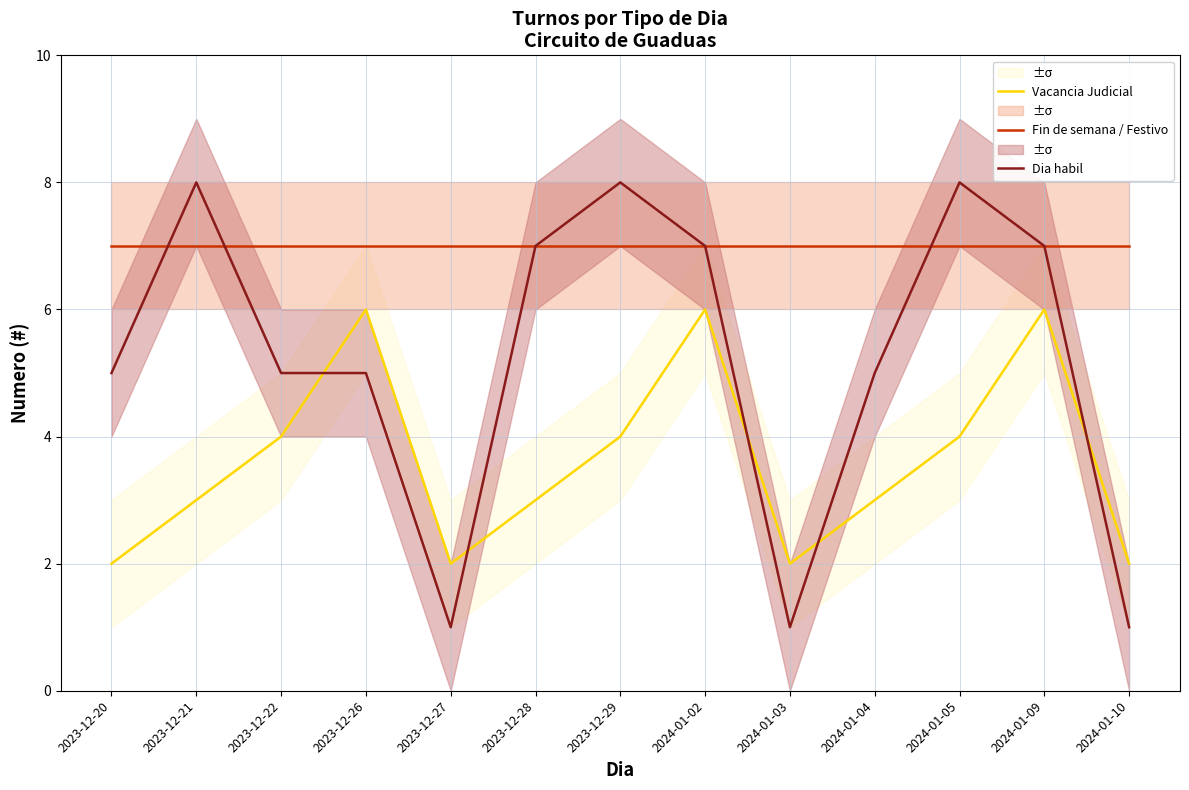

What are all the series names shown in the legend?

Vacancia Judicial, Fin de semana / Festivo, Dia habil